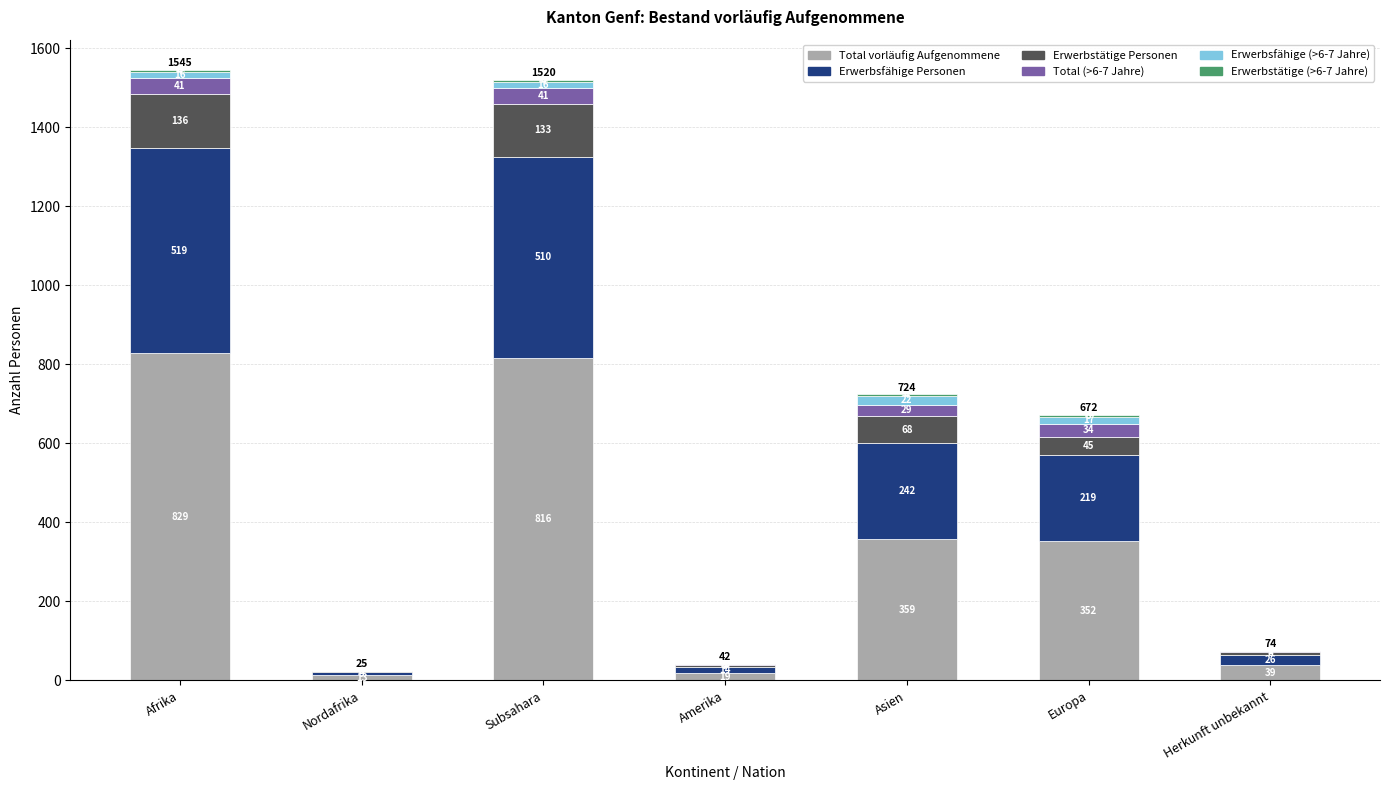

At which category is the sum across all series the highest?

Afrika